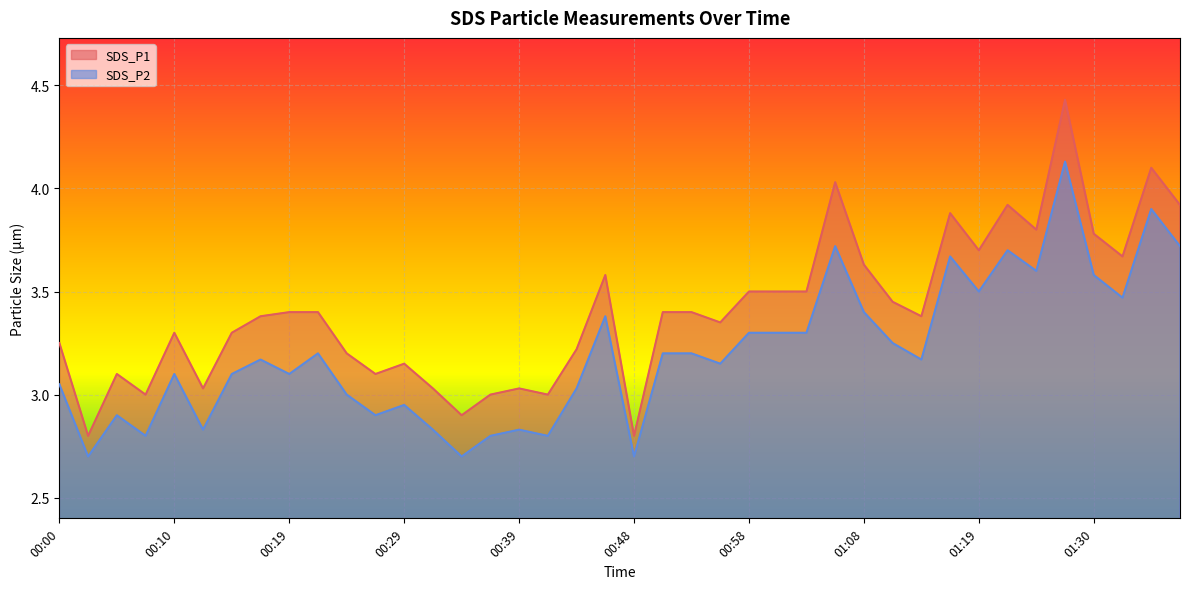

The value of SDS_P1 at 00:56 is 5.0. True or false?

False